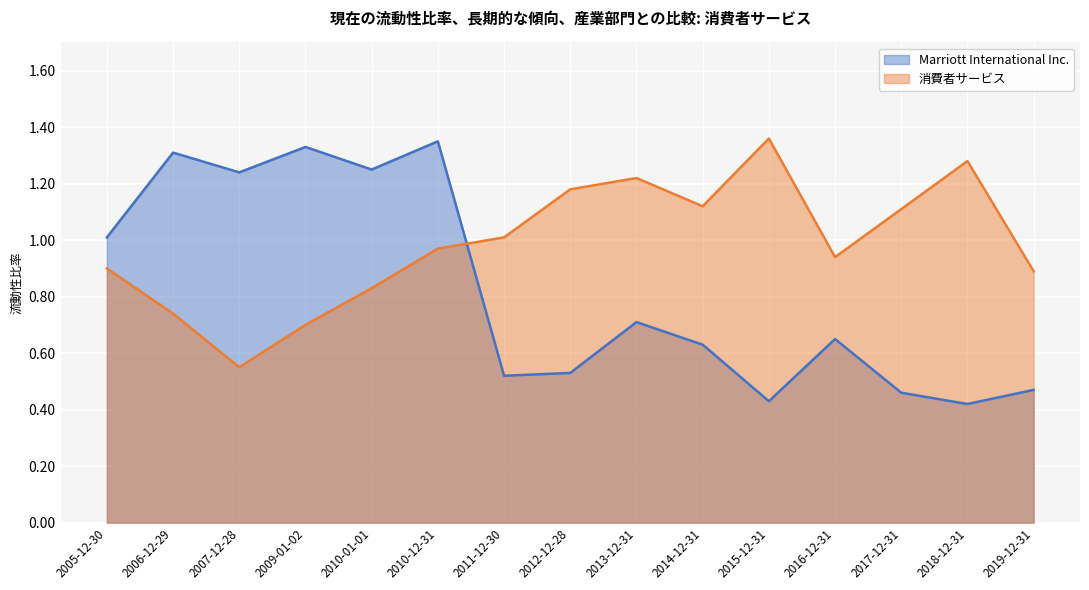

True or false: 消費者サービス and Marriott International Inc. cross at least once.

True